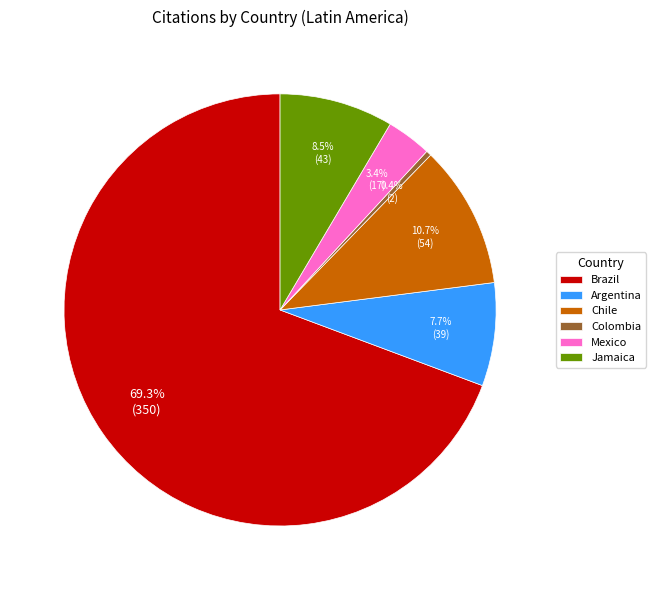

Combined, do Brazil and Mexico account for over 50%?

Yes